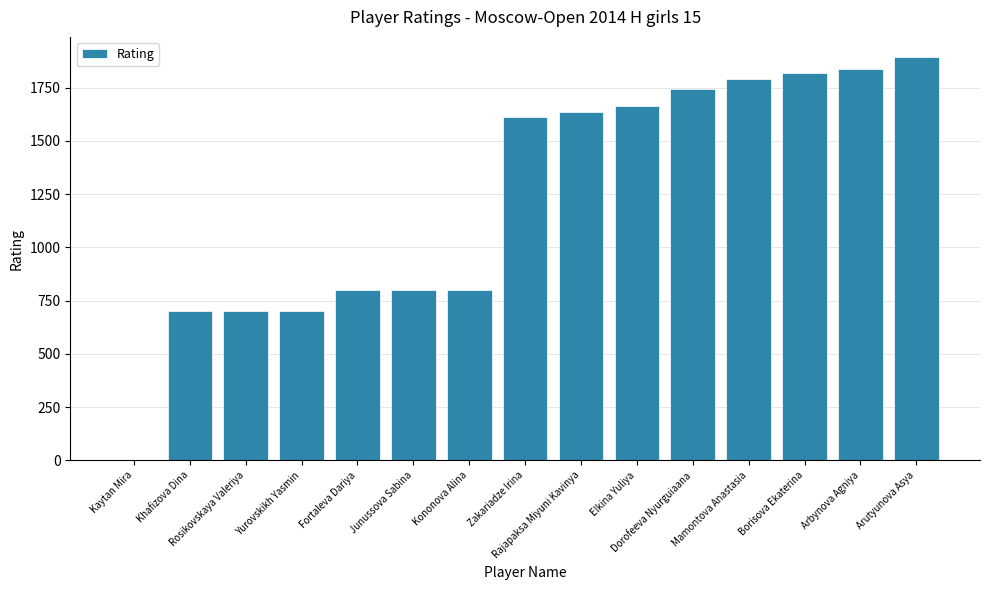

Are the bars horizontal?

No